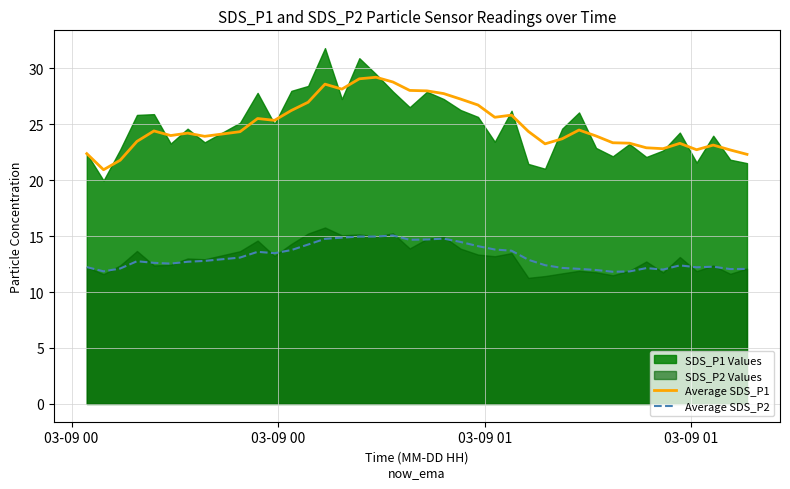

In Average SDS_P2, how many points are higher than both neighbors (excluding endpoints)?

7